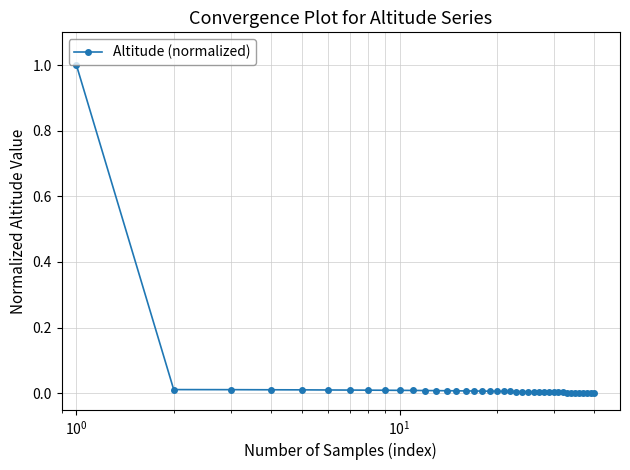

What is the greatest value displayed?

1.0